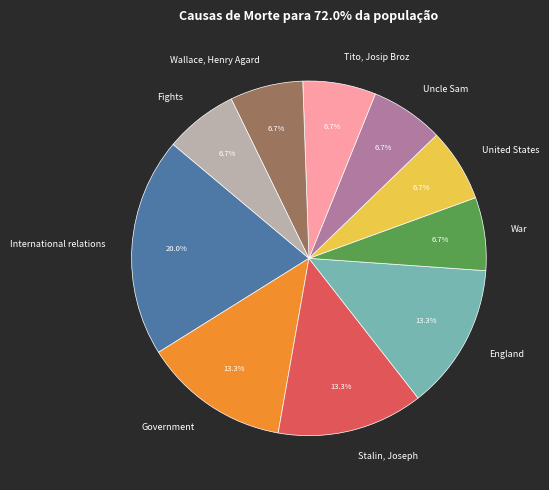

Does any single category account for the majority?

No